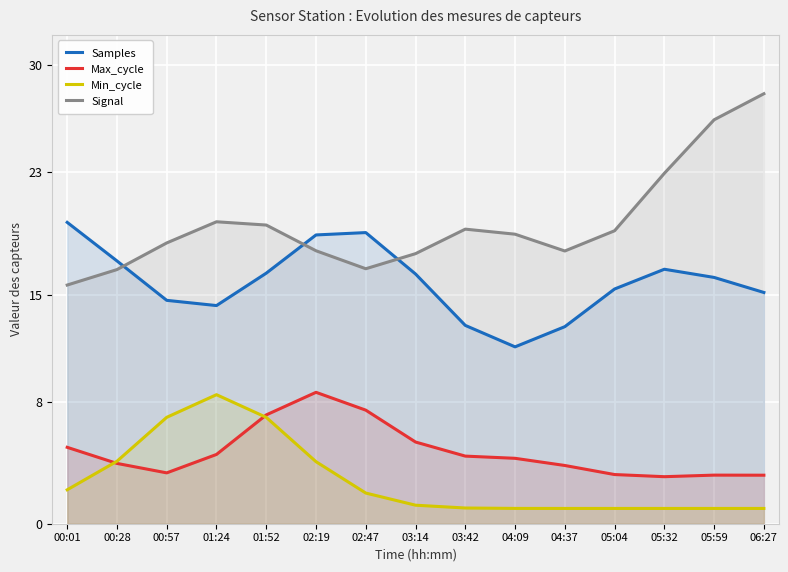

True or false: Max_cycle and Samples intersect in this chart.

False